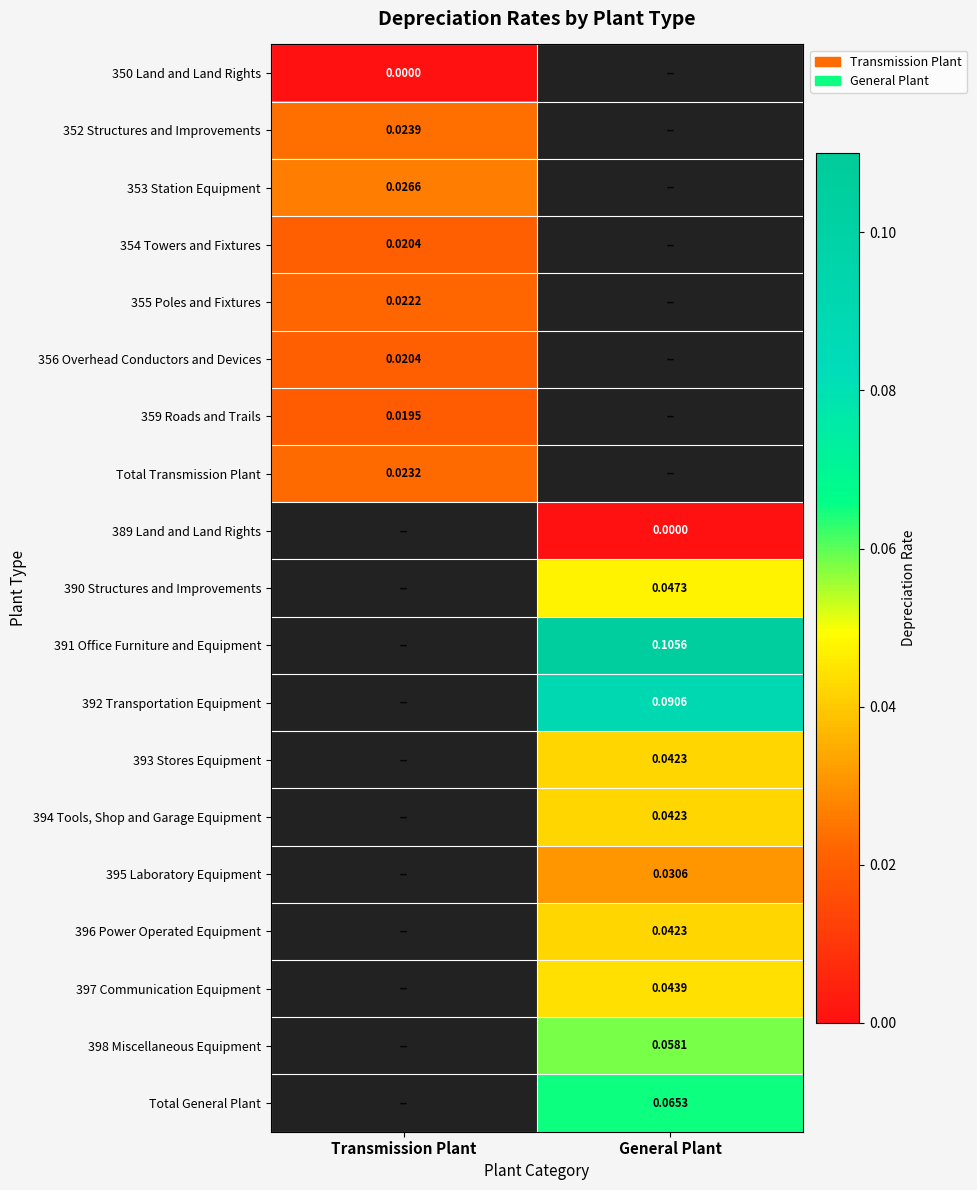

Count the number of data series in this chart.

19